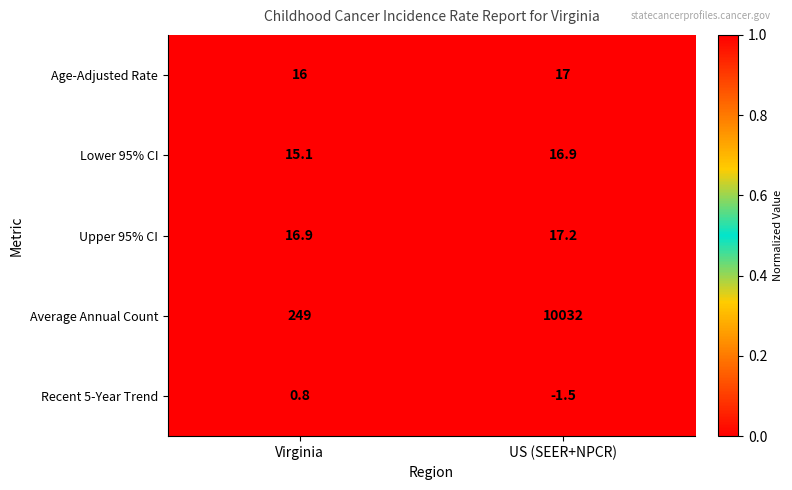

How many distinct data groups are displayed?

5